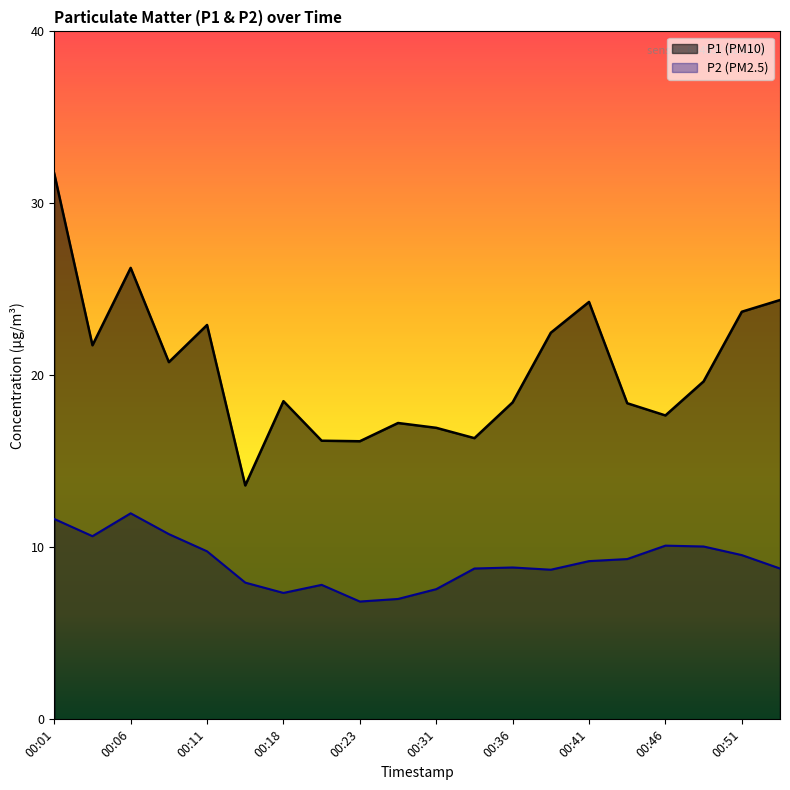

Read the P1 value at 00:34.

16.4